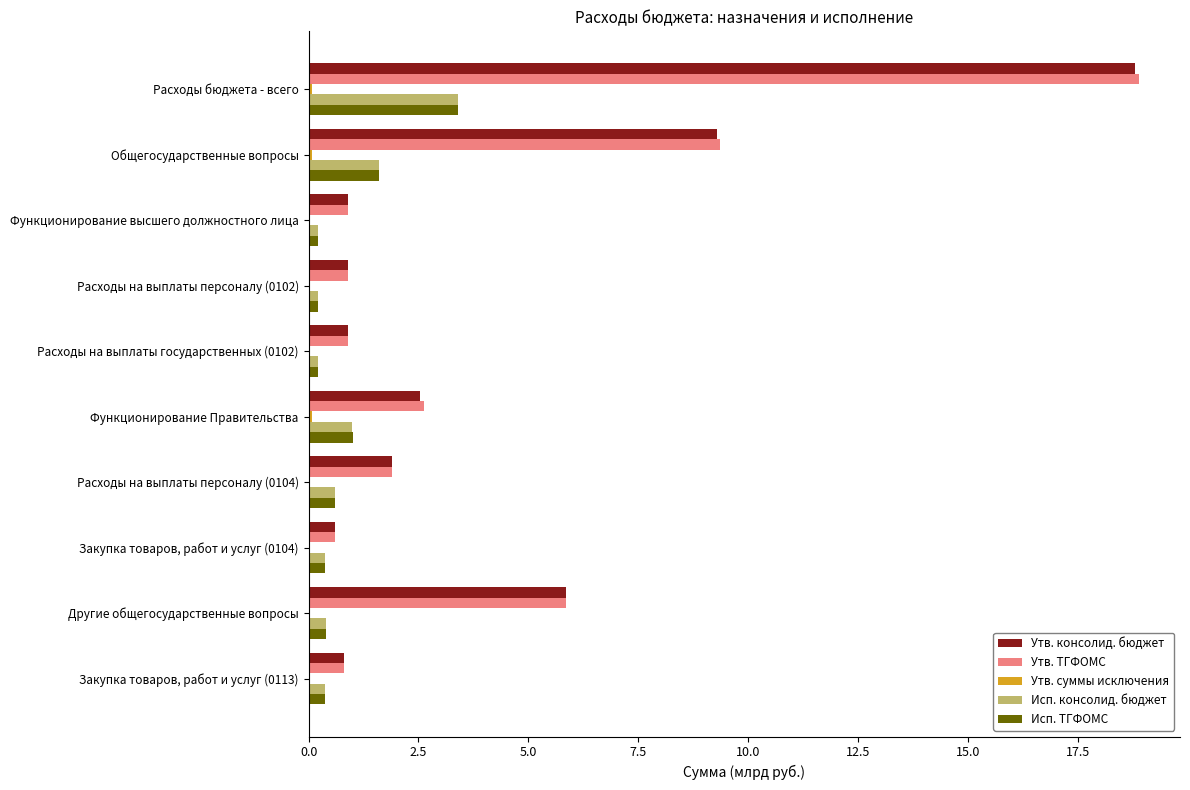

True or false: Утв. консолид. бюджет has a value of 0.7 at Расходы на выплаты персоналу (0104).

False